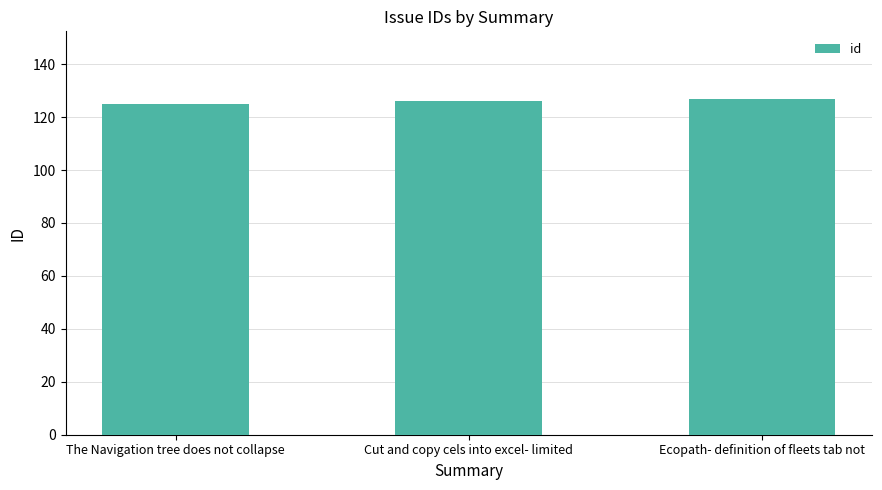

What is the smallest value displayed?

125